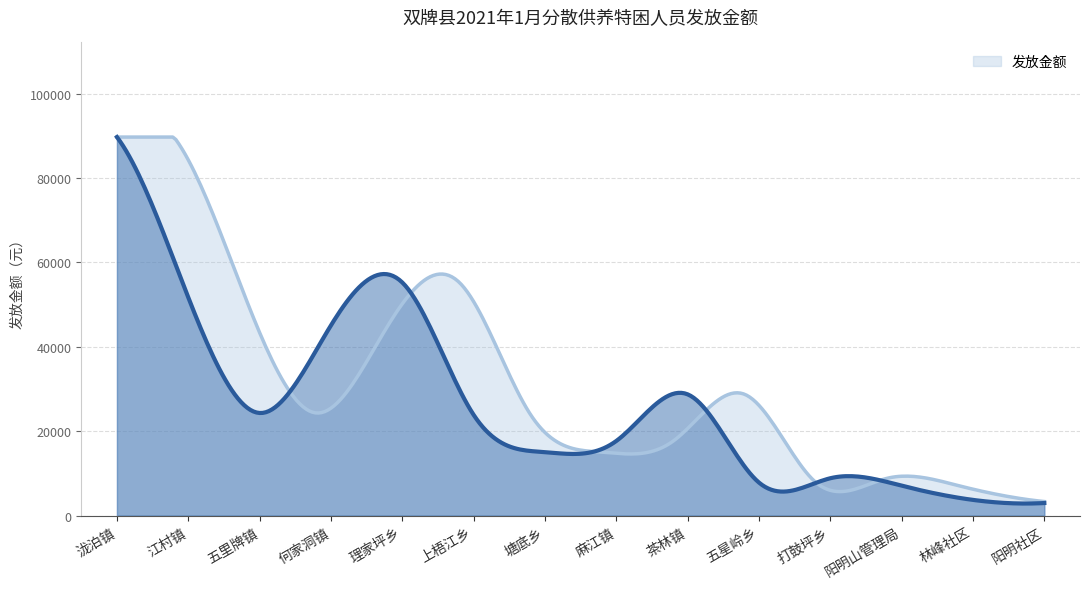

The chart shows a value of 24310 at 五里牌镇. True or false?

True